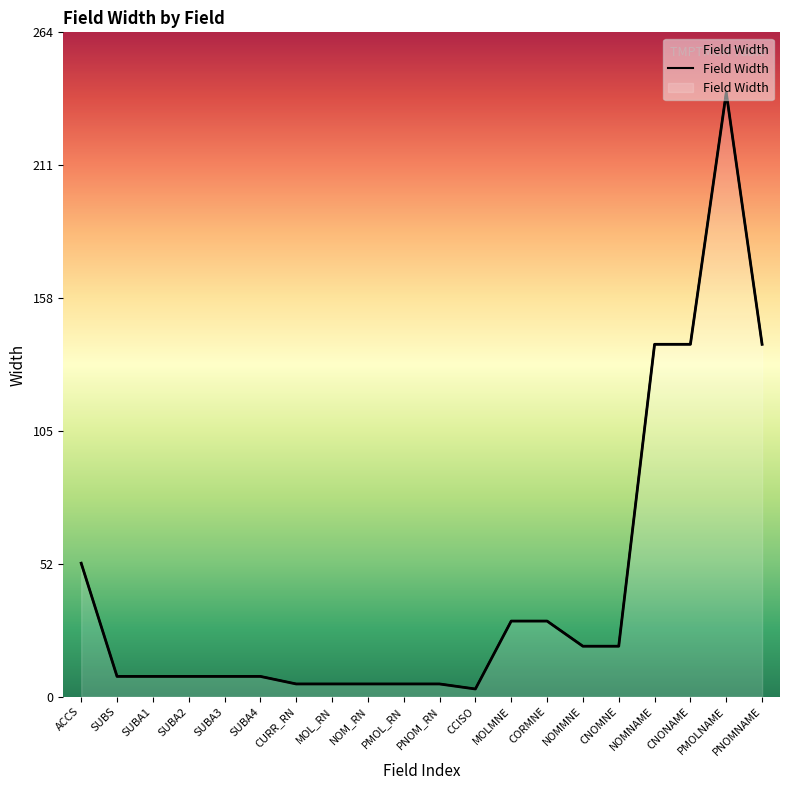

What is the difference between the second highest and second lowest values?

135